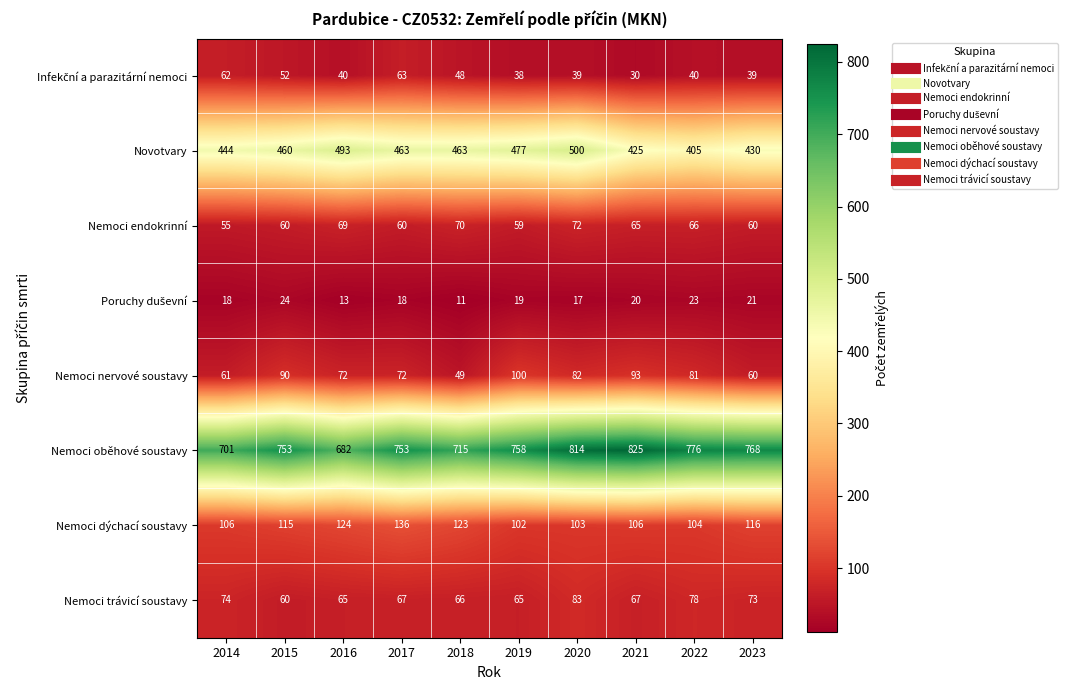

The Nemoci dýchací soustavy series shows 136 at 2017. True or false?

True